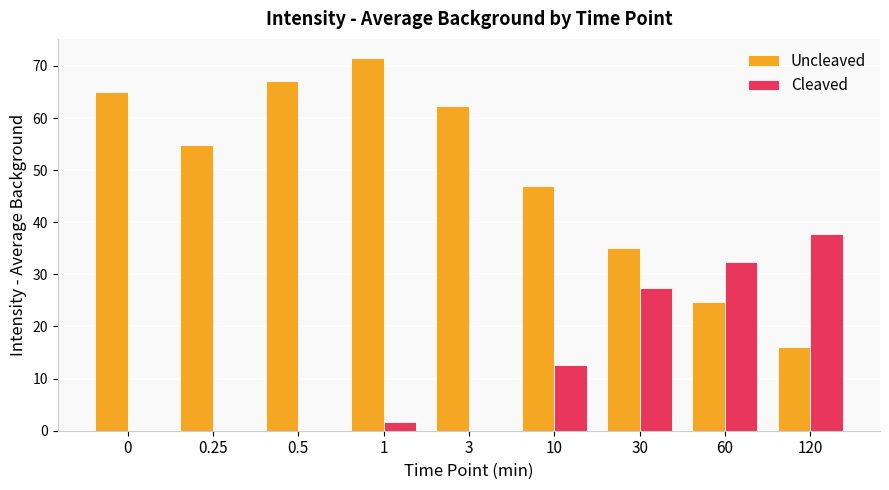

What is the spread (max minus min) of values at 0.5?

67.1